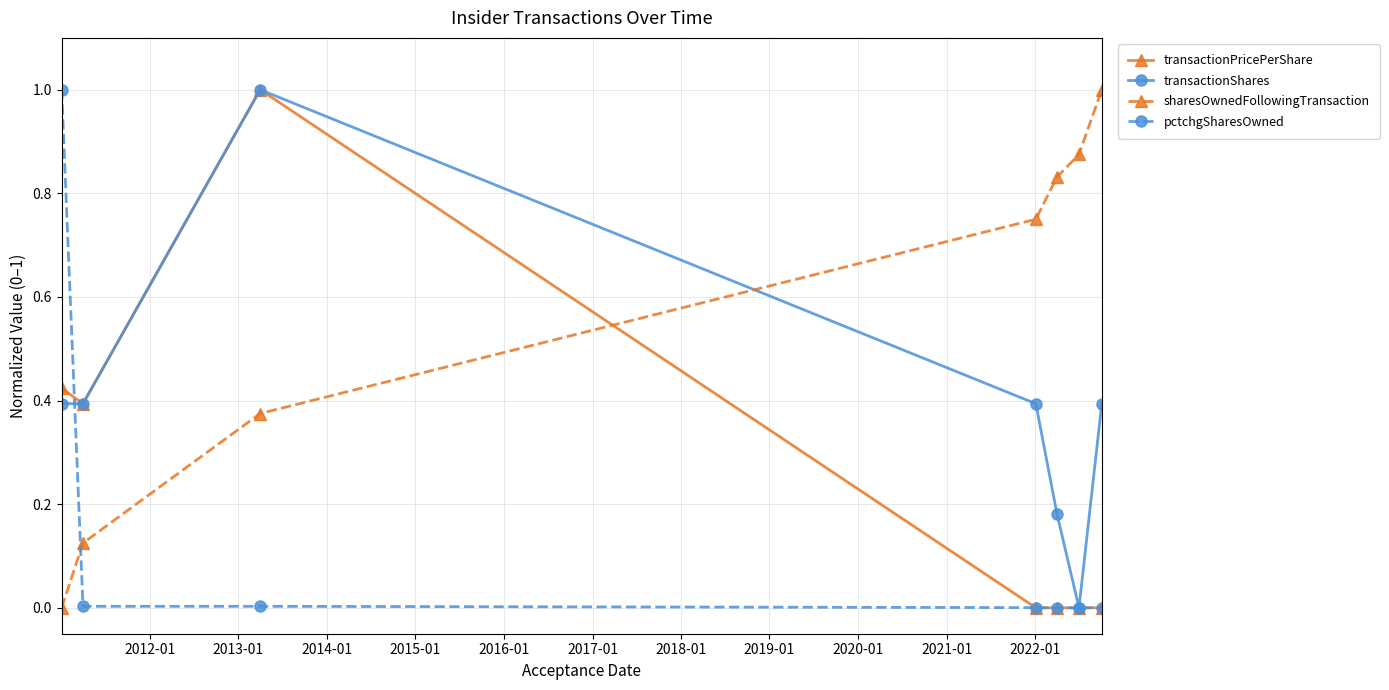

Rank the series by their average value, from highest to lowest.

sharesOwnedFollowingTransaction, transactionShares, transactionPricePerShare, pctchgSharesOwned